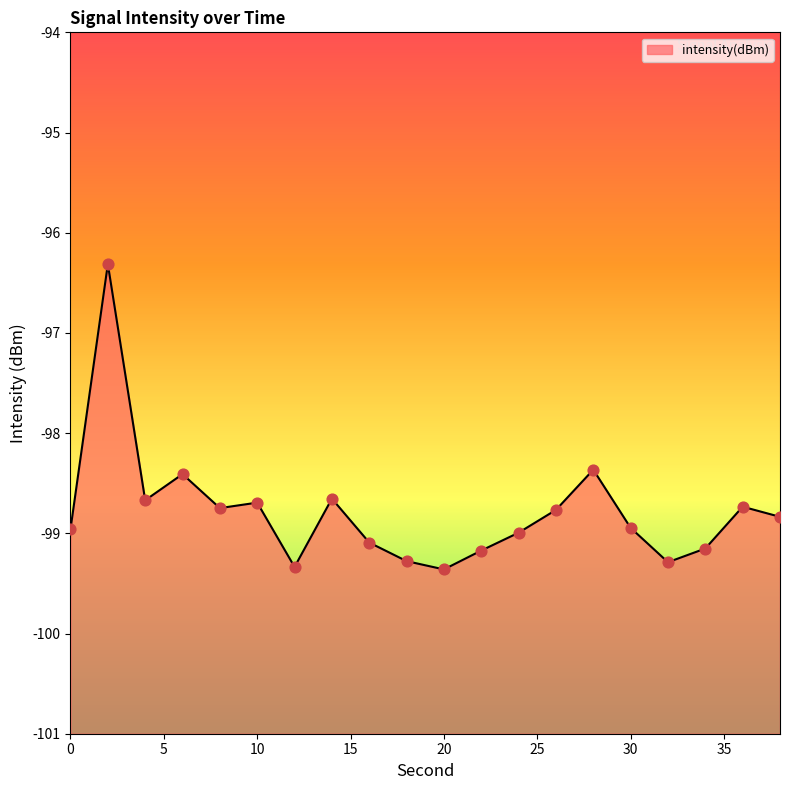

What is the change in value from 4 to 12?

-0.7